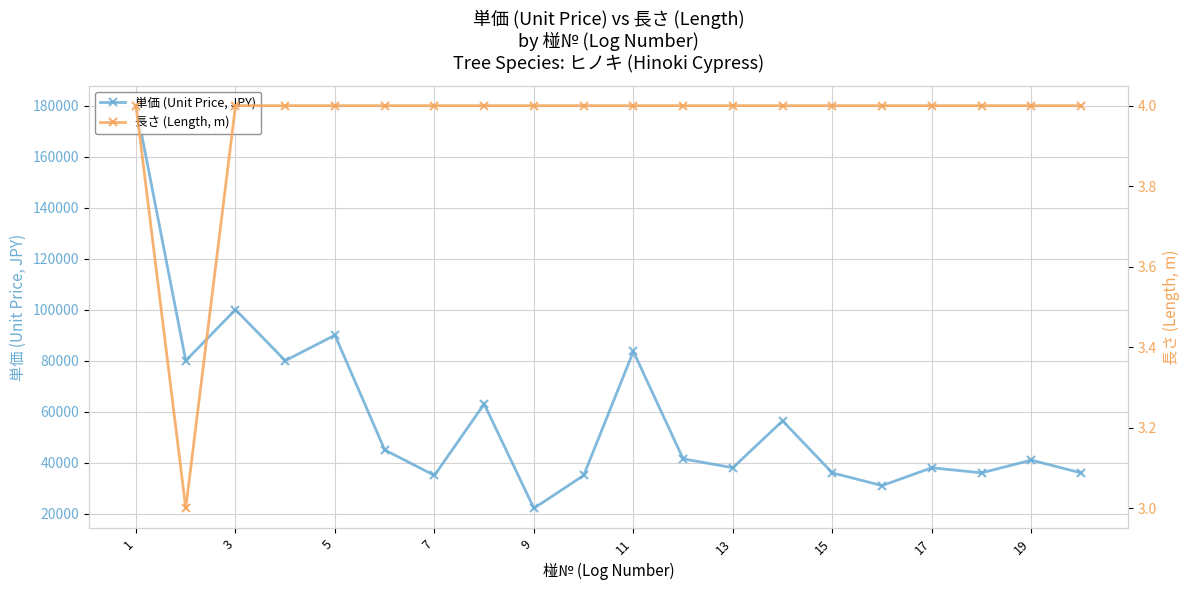

Which category has the highest value across all series?

1